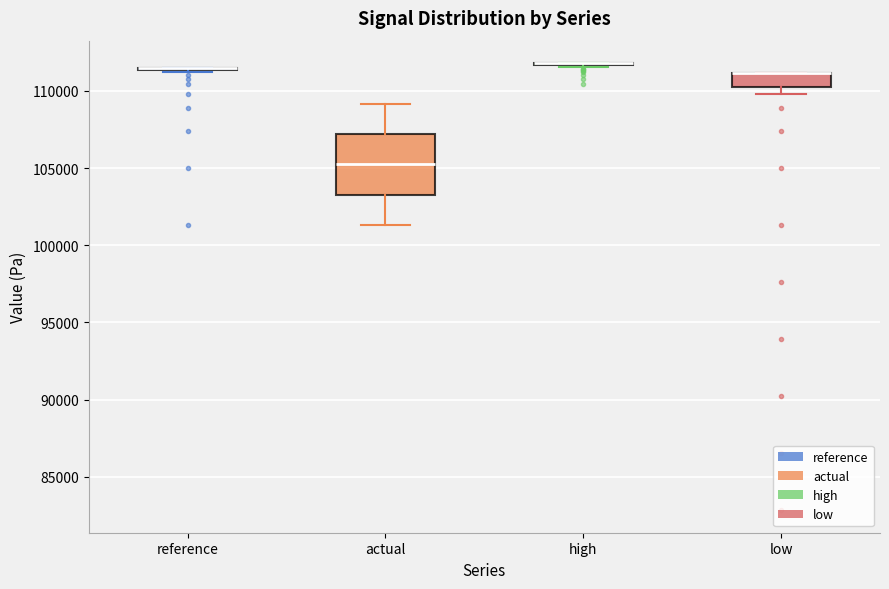

Reading left to right, read every box against the y-axis: the position of its median line, the range the box covers, and the ends of its whiskers. The values are not printed on the chart, so give them approximately, as read against the axis.

reference: box collapsed to a line at 111500, whiskers 111000 to 111500
actual: median 105000, box 103500 to 107000, whiskers 101500 to 109000
high: box collapsed to a line at 112000, whiskers 111500 to 112000
low: median 111000 (drawn on the box's upper edge), box 110500 to 111000, whiskers 110000 to 111000